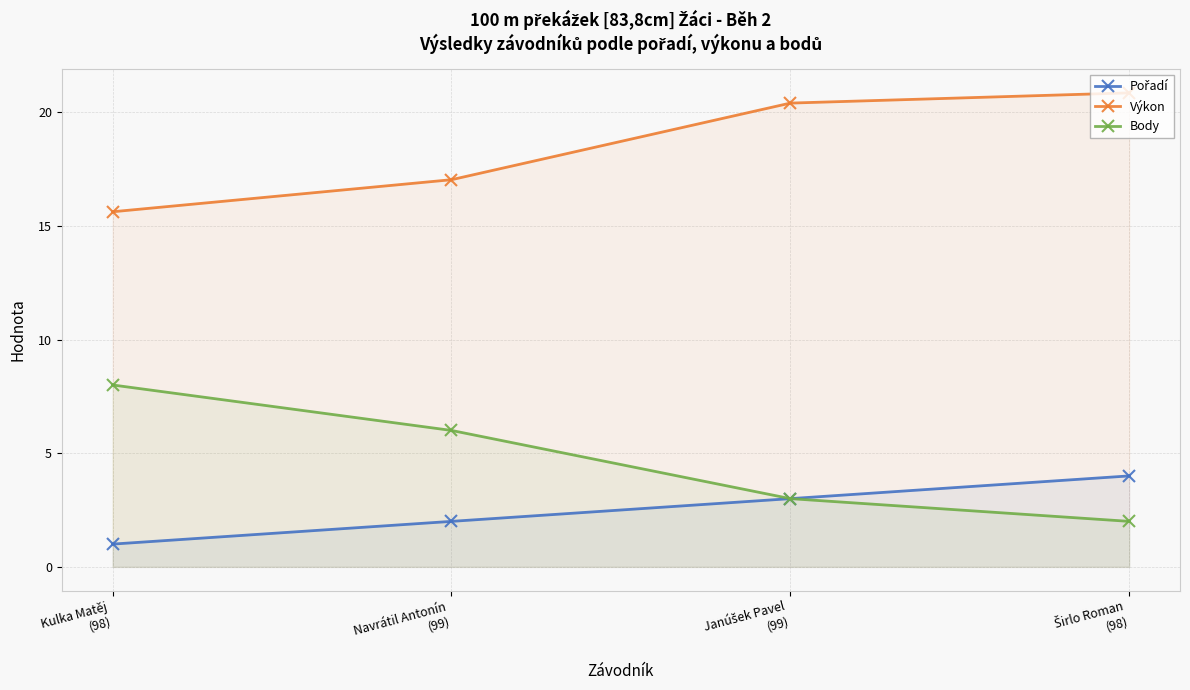

True or false: Body has a value of 7.9 at Navrátil Antonín
(99).

False